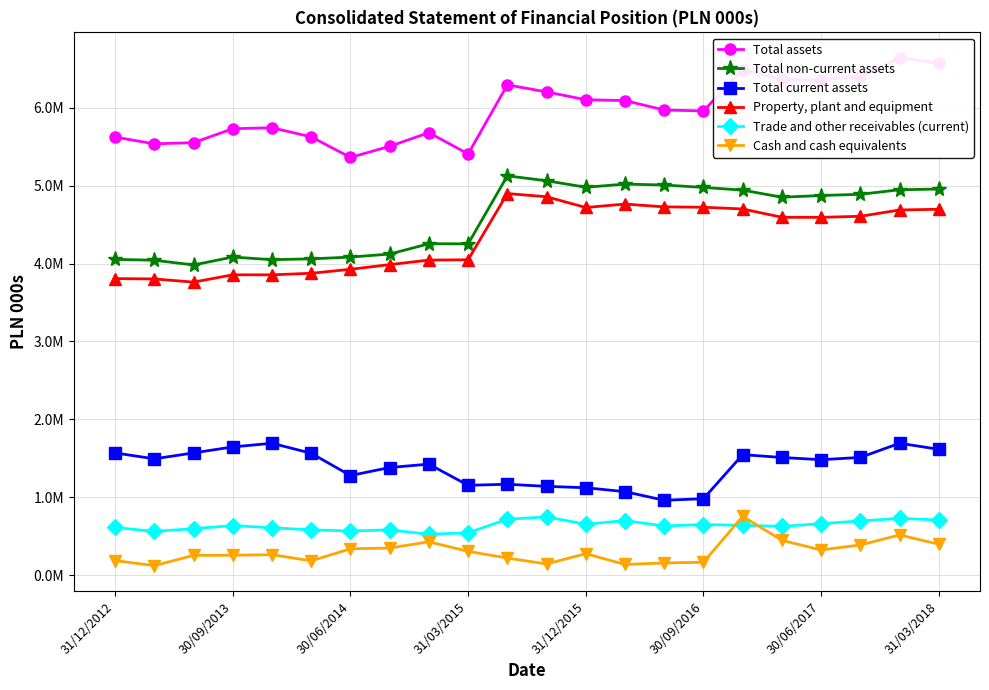

What are all the series names shown in the legend?

Total assets, Total non-current assets, Total current assets, Property, plant and equipment, Trade and other receivables (current), Cash and cash equivalents